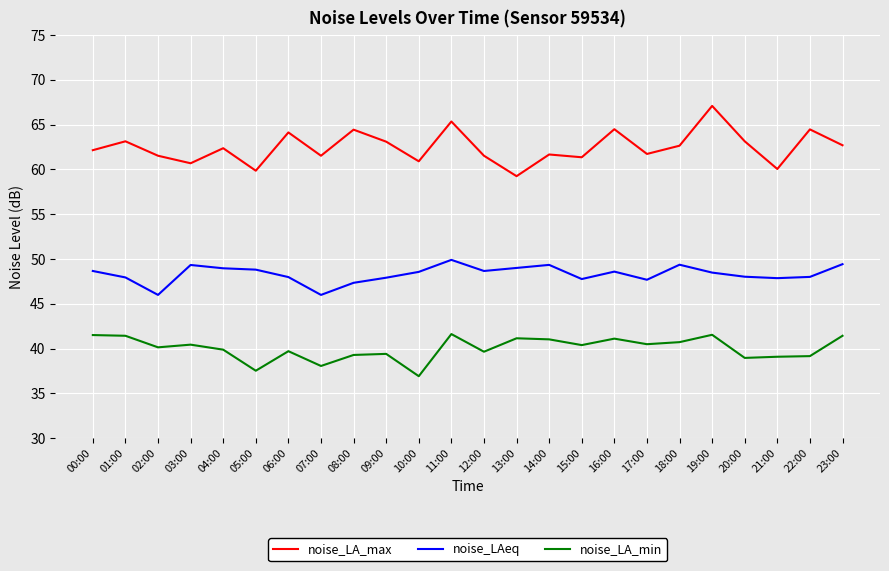

What is the spread (max minus min) of values at 14:00?

20.6